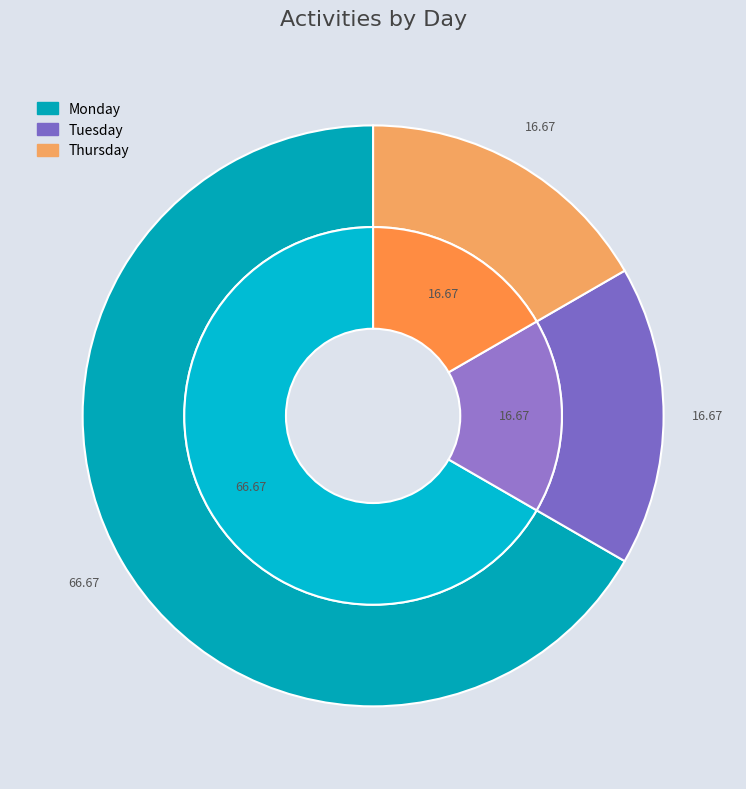

What is the smallest slice in the pie chart?

Tuesday